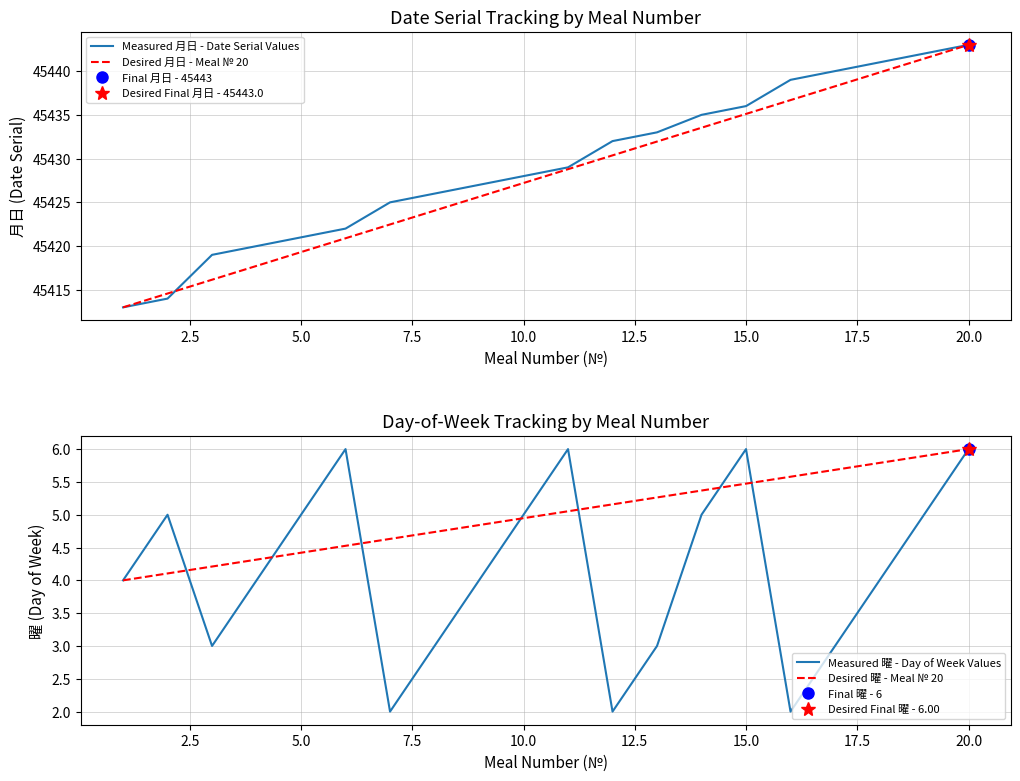

List the series in order of their peak value, highest first.

Measured 月日 - Date Serial Values, Desired 月日 - Meal № 20, Measured 曜 - Day of Week Values, Desired 曜 - Meal № 20